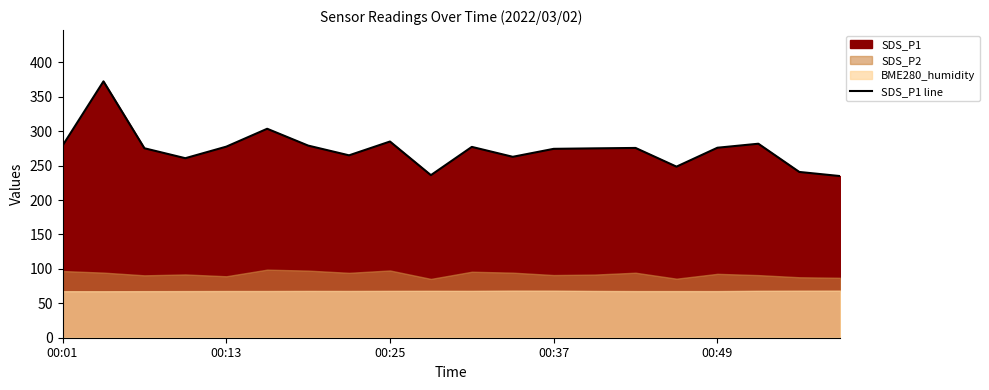

Is it true that SDS_P1 line equals 82.8 at 00:25?

False